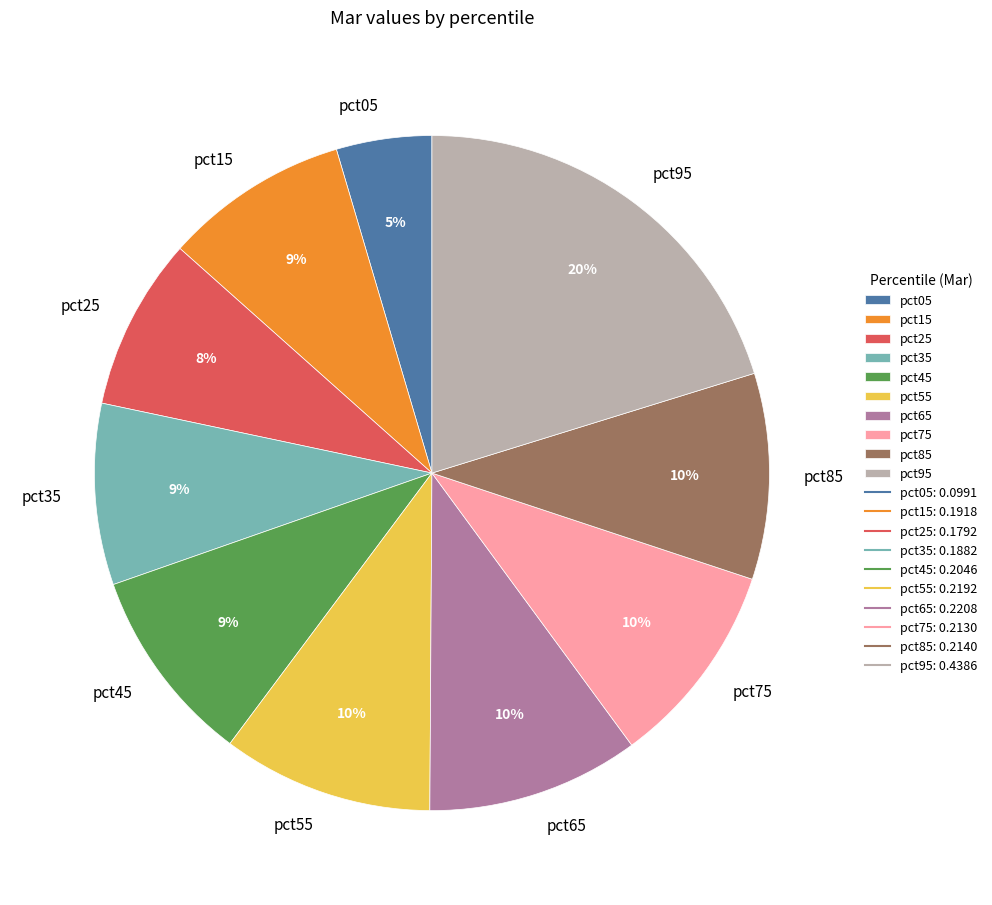

Is pct55 the majority of the pie?

No